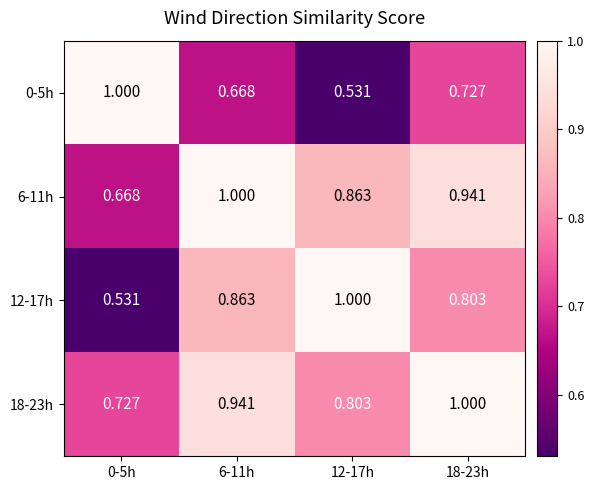

Is the value of 0-5h at 6-11h greater than the value of 12-17h at 18-23h?

No